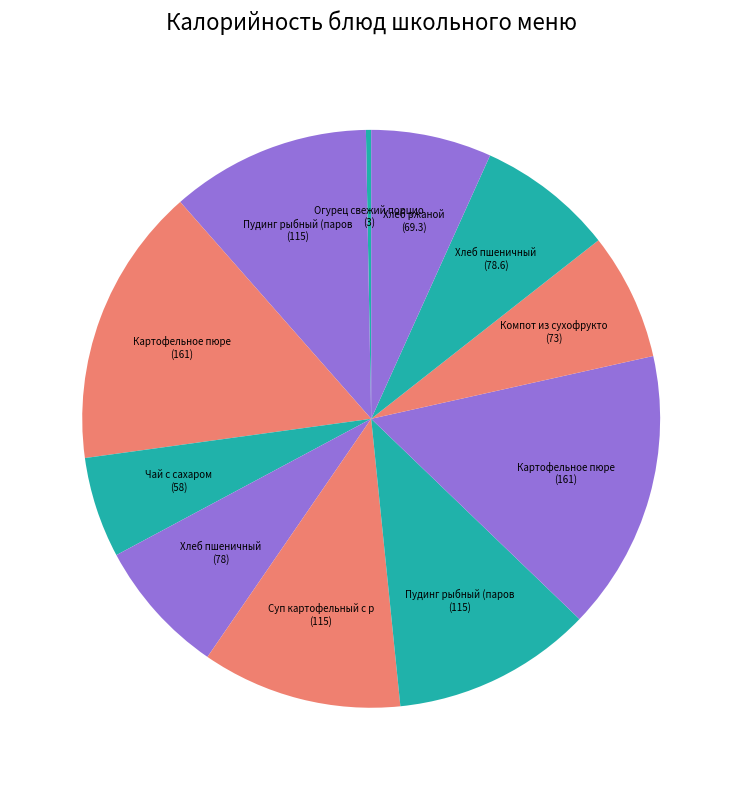

Count the number of slices in the pie.

11